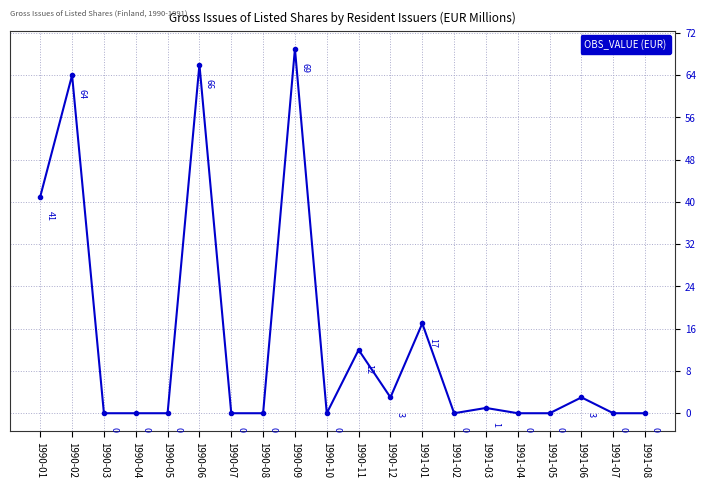

How many points are higher than both their immediate neighbors (excluding endpoints)?

7